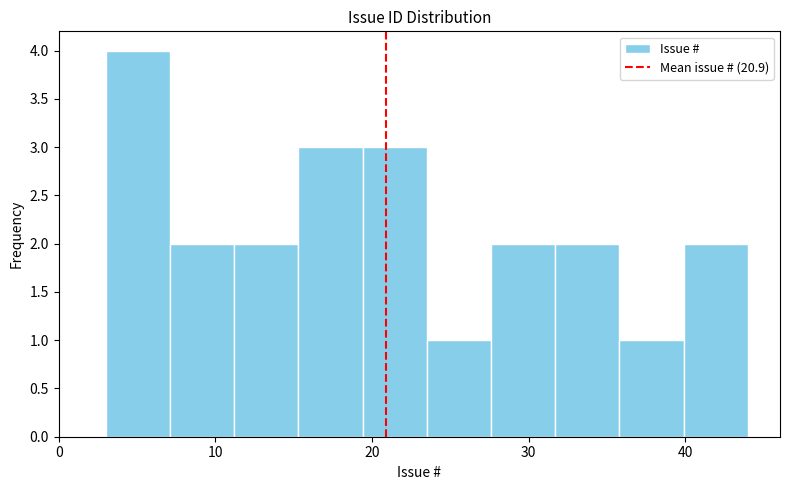

Which range on the x-axis has the tallest bar?

3.0 to 7.1